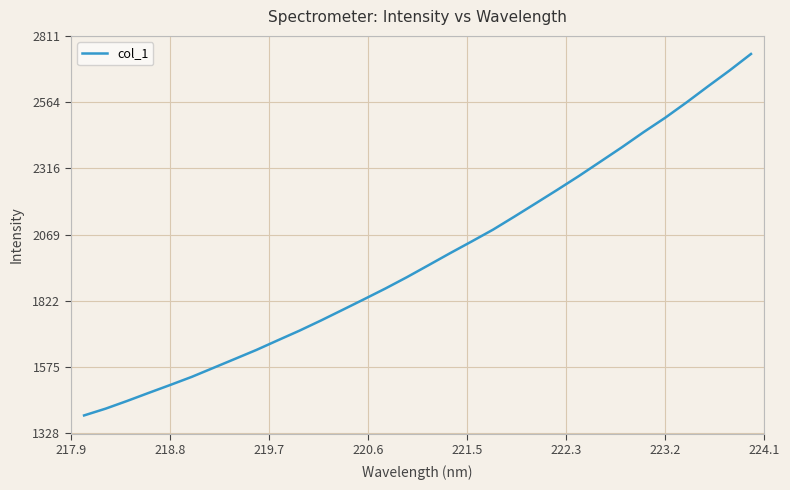

What is the smallest value displayed?

1395.4